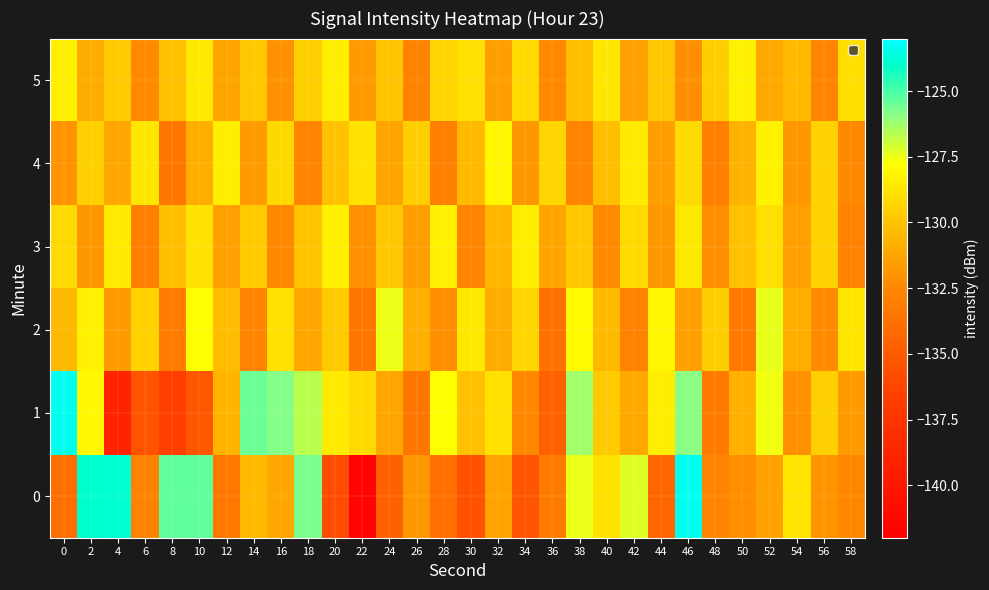

Which has a higher value, 56 or 12?

56